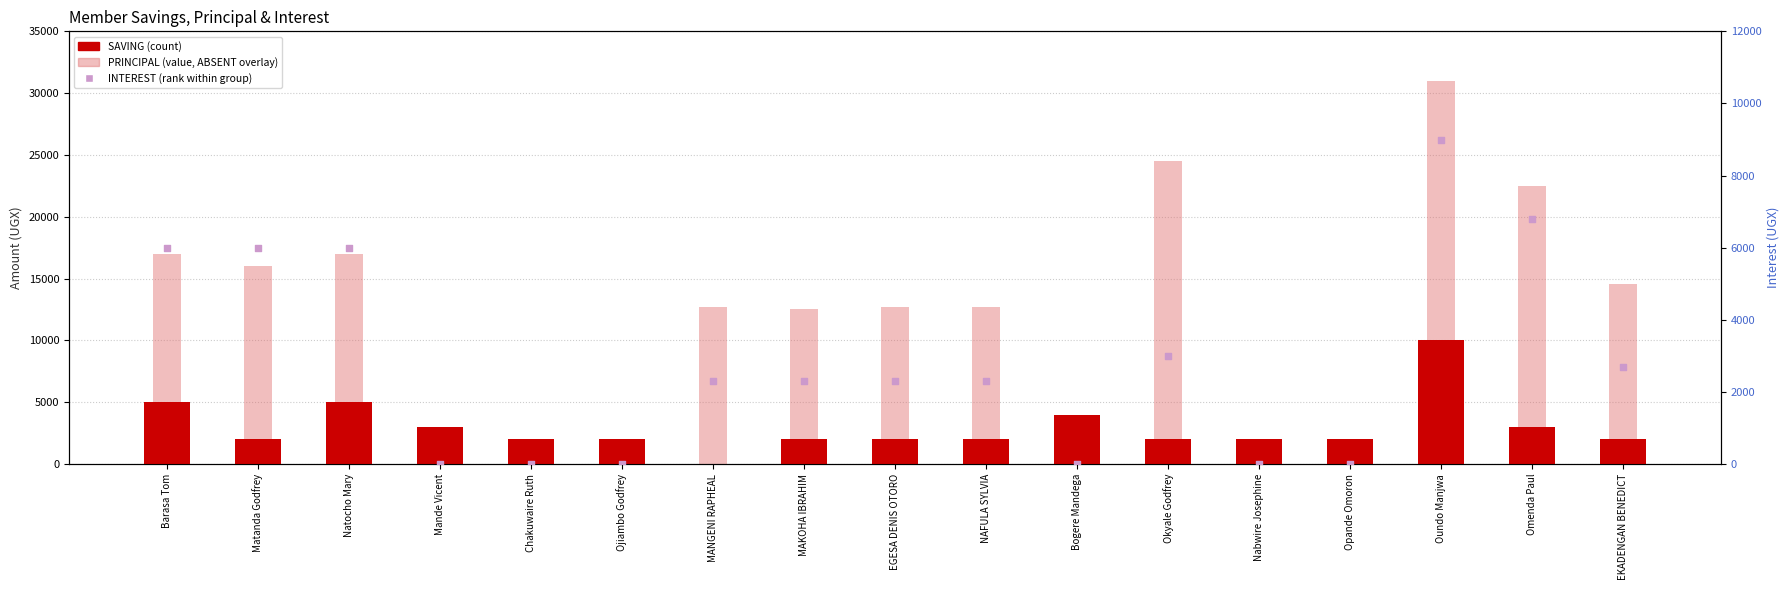

What are all the series names shown in the legend?

SAVING, PRINCIPAL, INTEREST